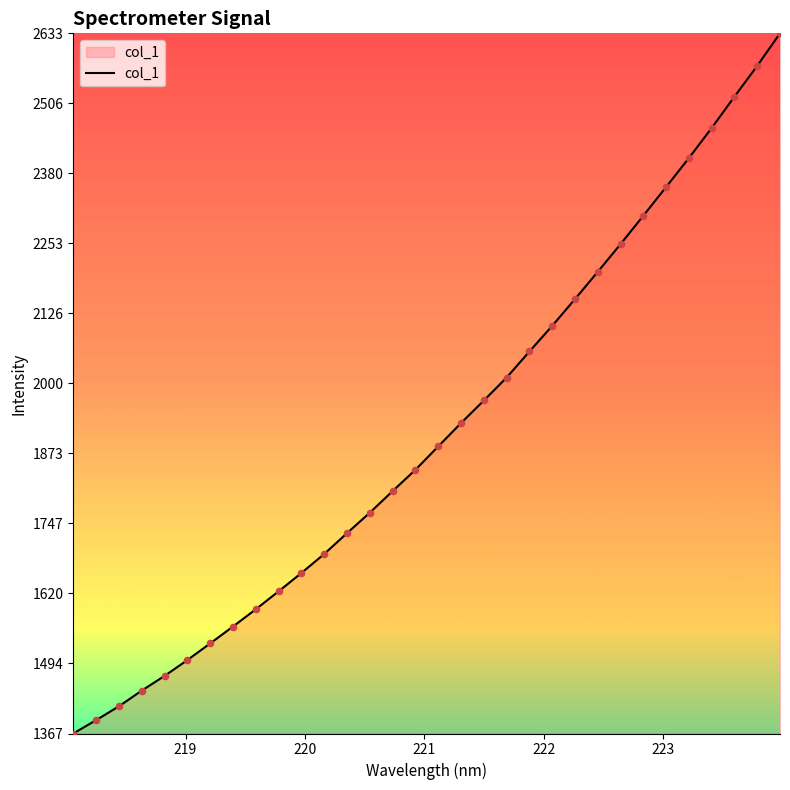

What is the smallest value displayed?

1367.0